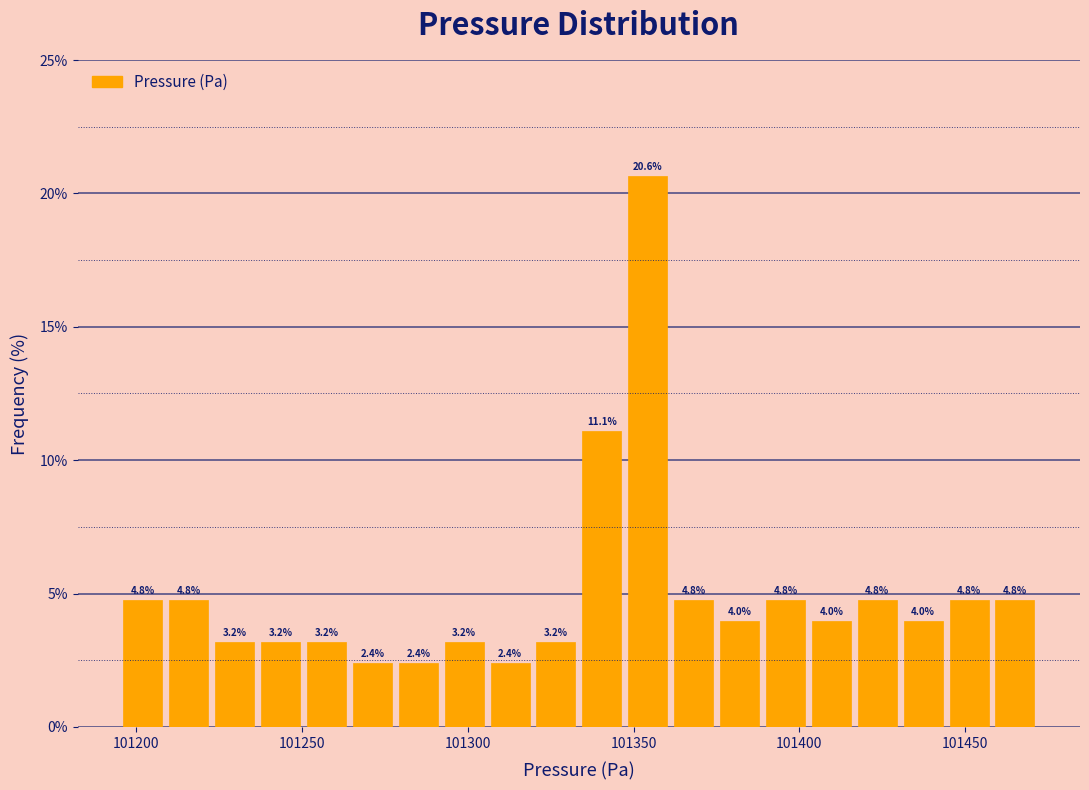

Read against the x-axis, roughly where is the centre of the tallest bar?

101355